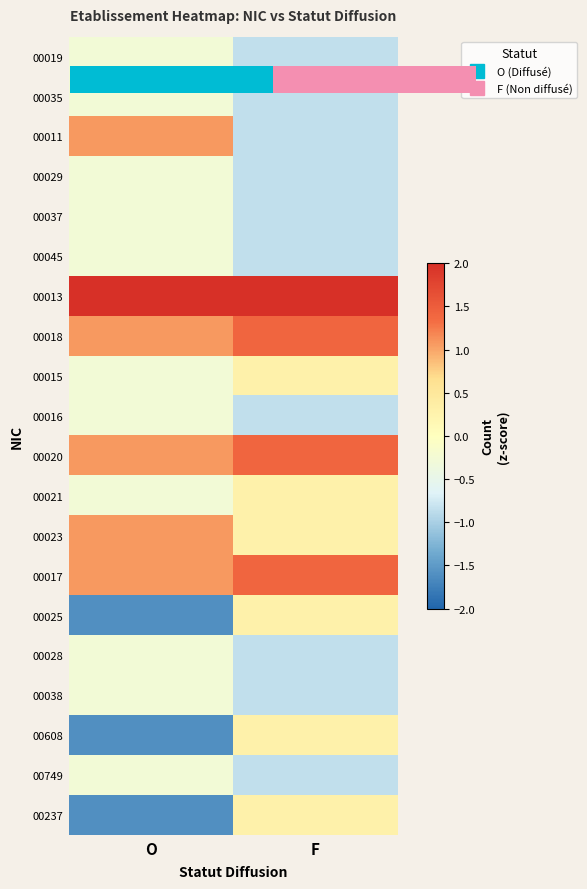

At how many categories does at least one series exceed 1?

2